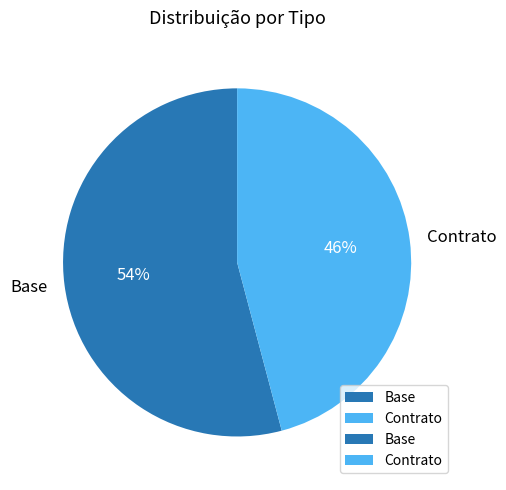

Is the sum of Contrato and Base greater than half?

Yes